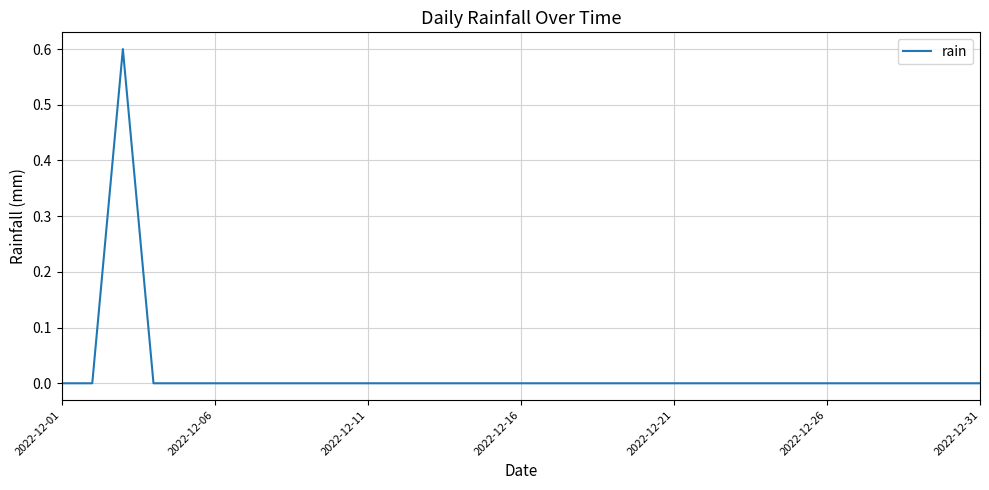

How many categories are shown in the chart?

31